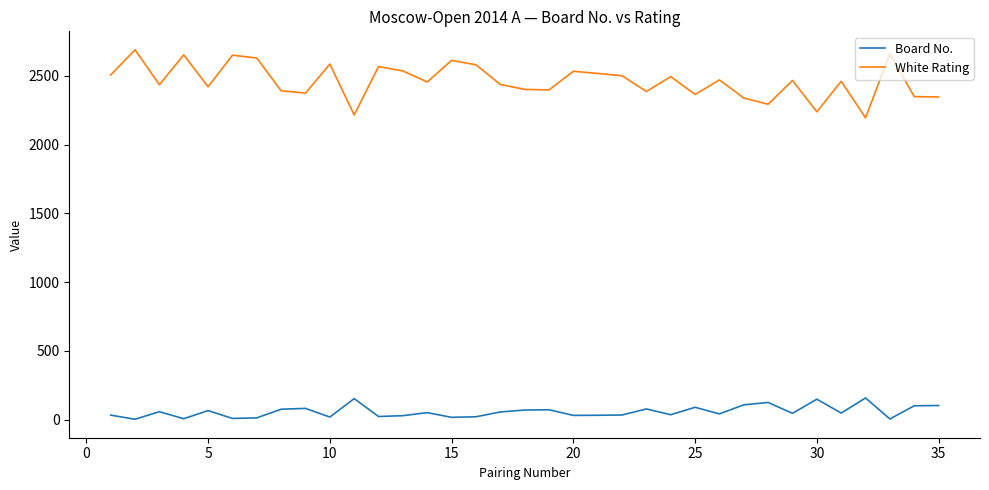

Which series has the largest total across all categories?

White Rating